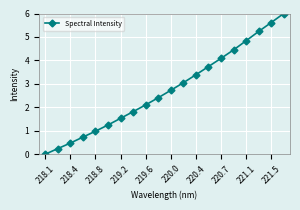

Reading left to right, list all the values displayed in this chart.

0.0	0.2	0.5	0.7	1.0	1.2	1.5	1.8	2.1	2.4	2.7	3.0	3.4	3.7	4.1	4.4	4.8	5.2	5.6	6.0